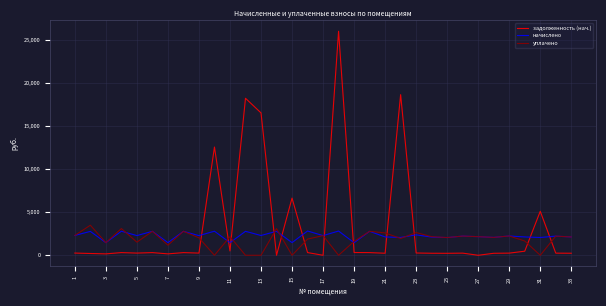

How many lines are shown in the chart?

3